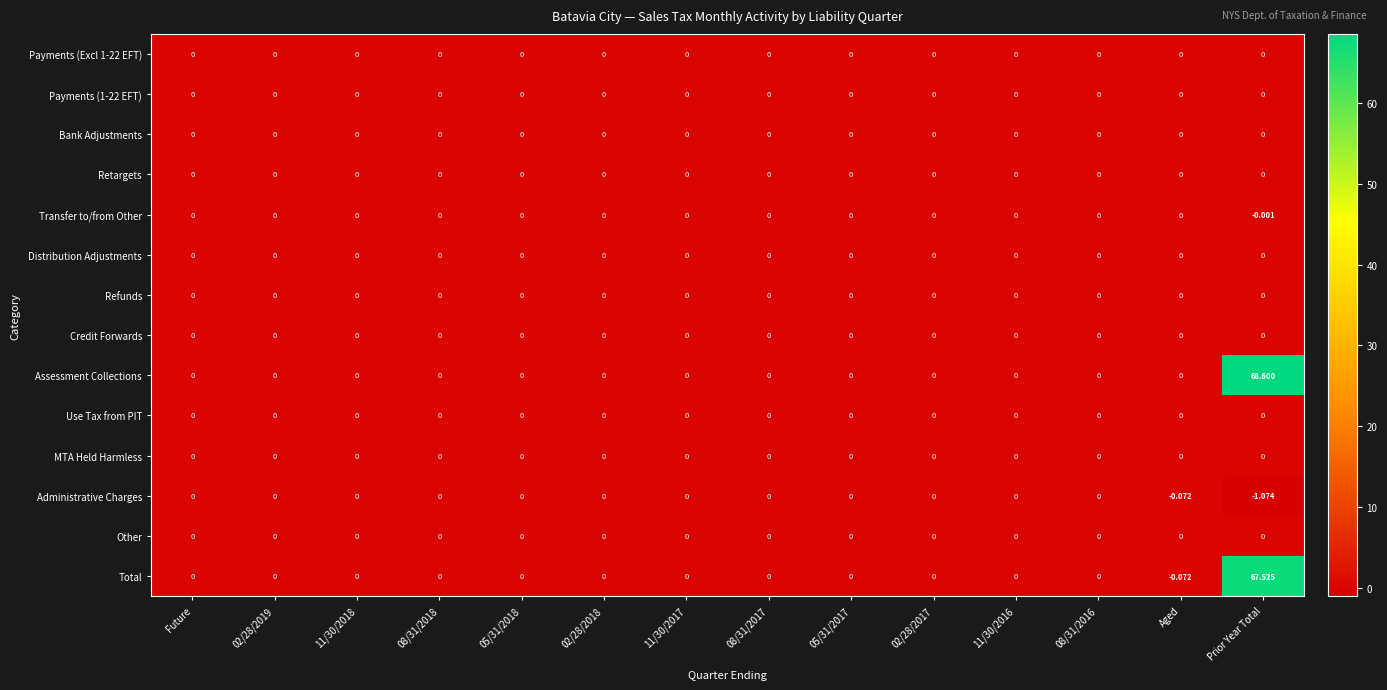

Which series has the largest total across all categories?

Assessment Collections